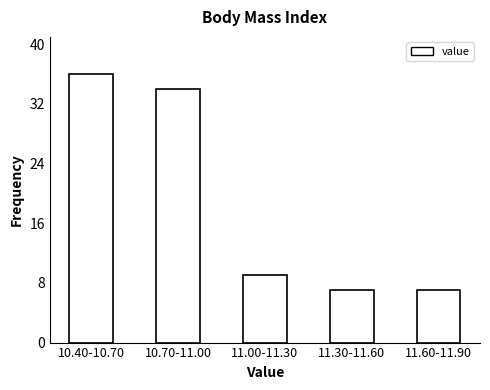

Reading left to right, list all the values displayed in this chart.

10.40-10.70=36	10.70-11.00=34	11.00-11.30=9	11.30-11.60=7	11.60-11.90=7